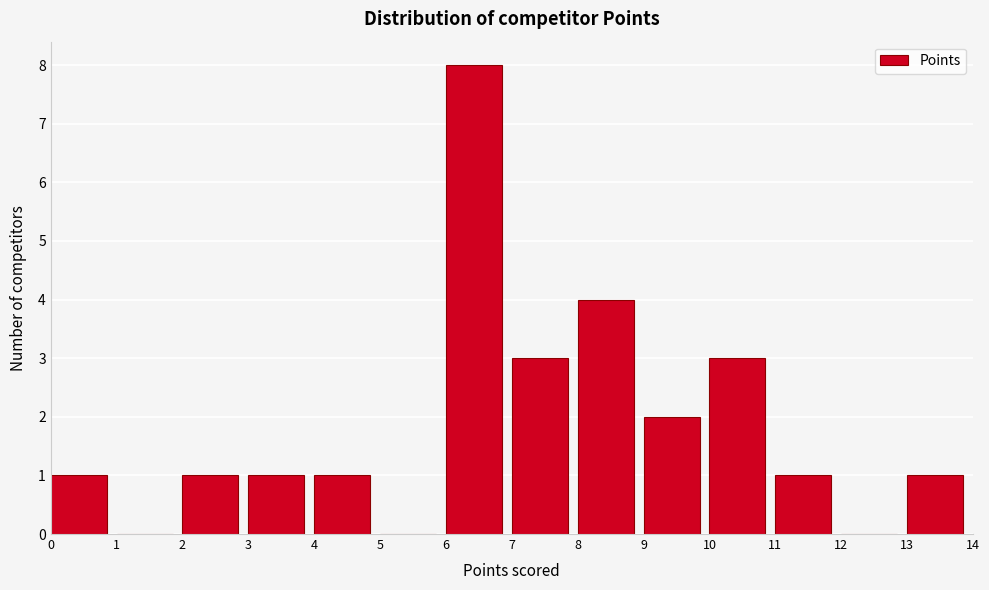

Reading left to right, transcribe this chart: for each bar, give the range it covers on the x-axis and its height. The values are not printed on the chart, so give them approximately, as read against the axis.

0 to 1: 1
1 to 2: 0
2 to 3: 1
3 to 4: 1
4 to 5: 1
5 to 6: 0
6 to 7: 8
7 to 8: 3
8 to 9: 4
9 to 10: 2
10 to 11: 3
11 to 12: 1
12 to 13: 0
13 to 14: 1